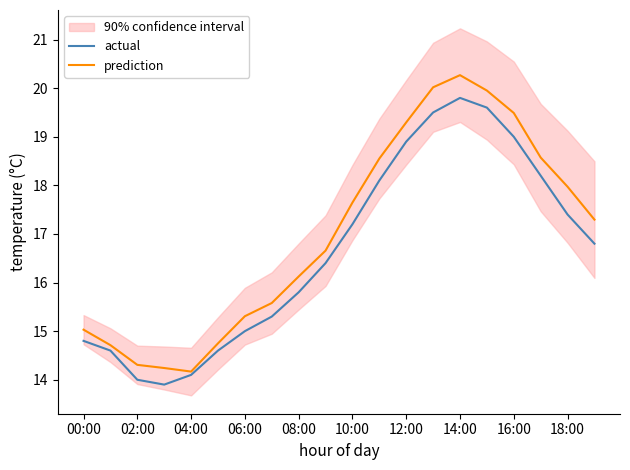

The value of prediction at 08:00 is 28.3. True or false?

False